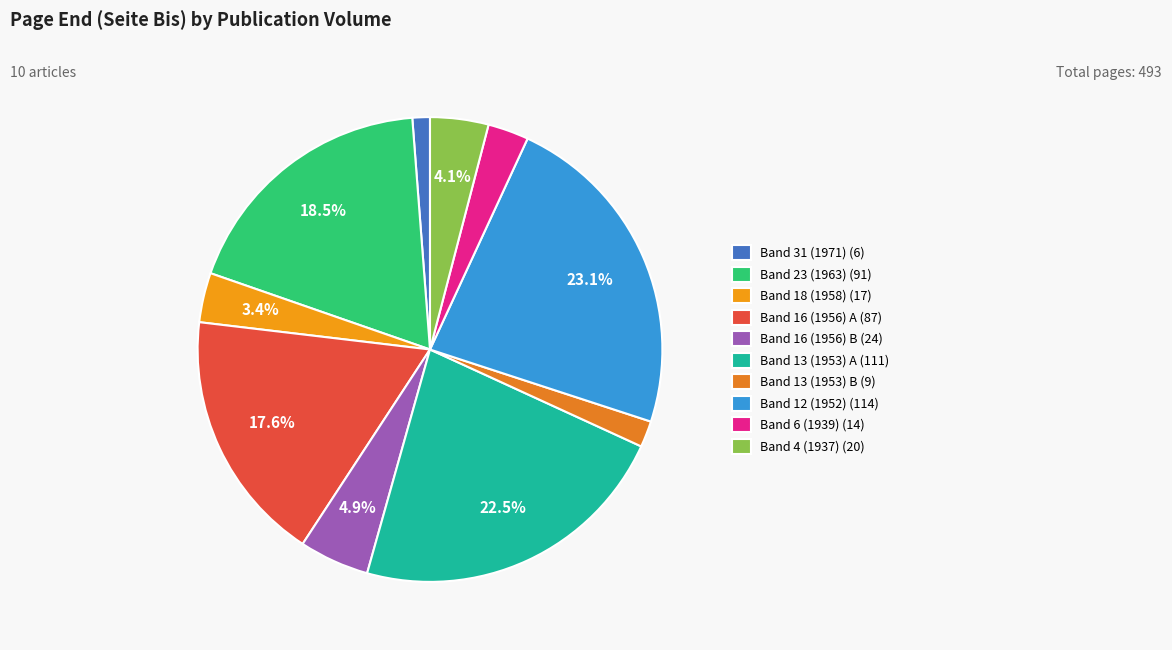

How many slices are in this pie chart?

10